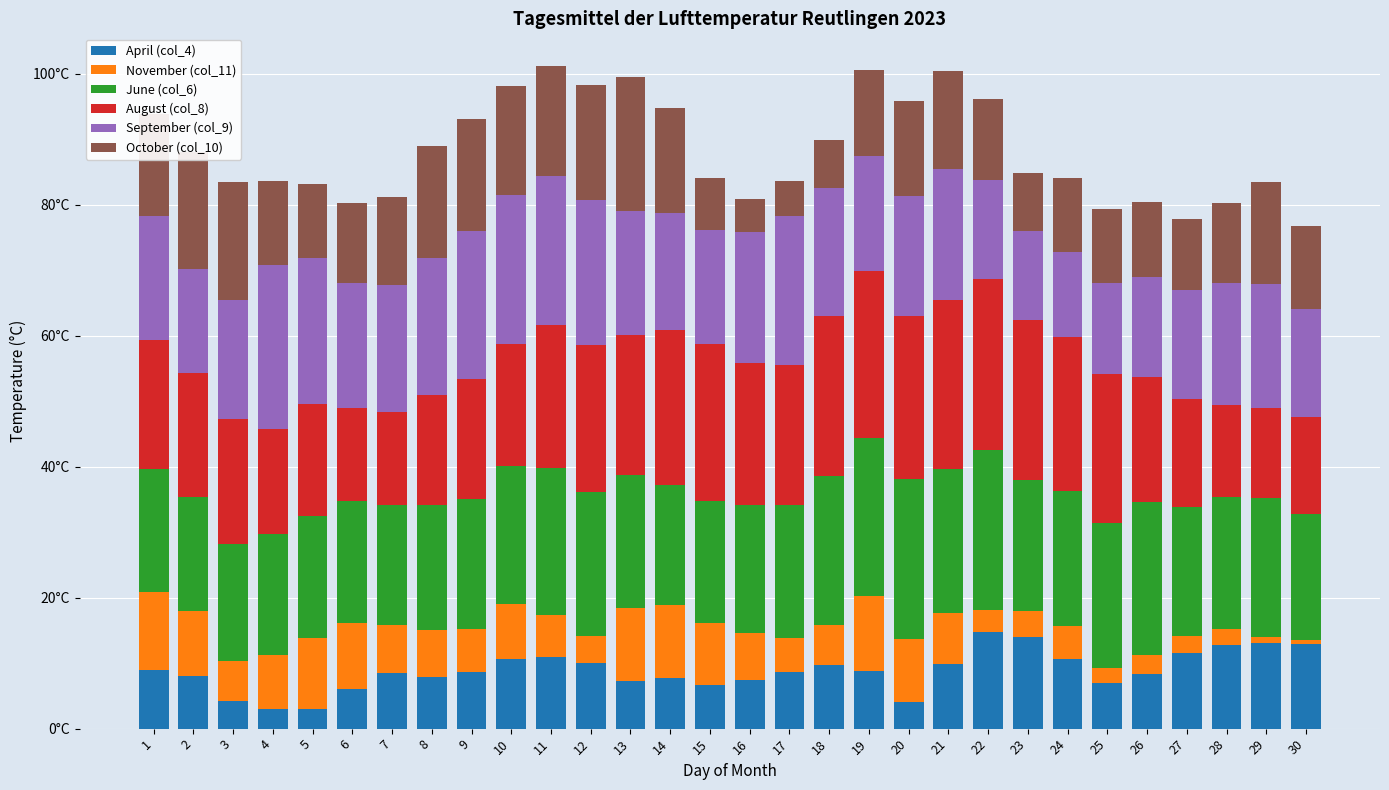

Does the chart contain any negative values?

No